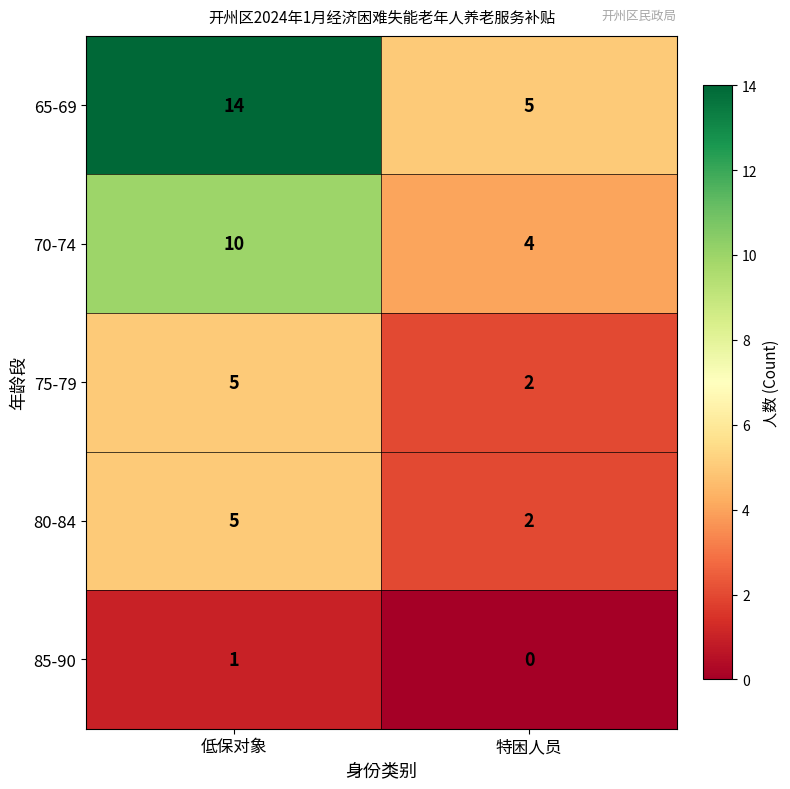

The value of 75-79 at 低保对象 is 5. True or false?

True